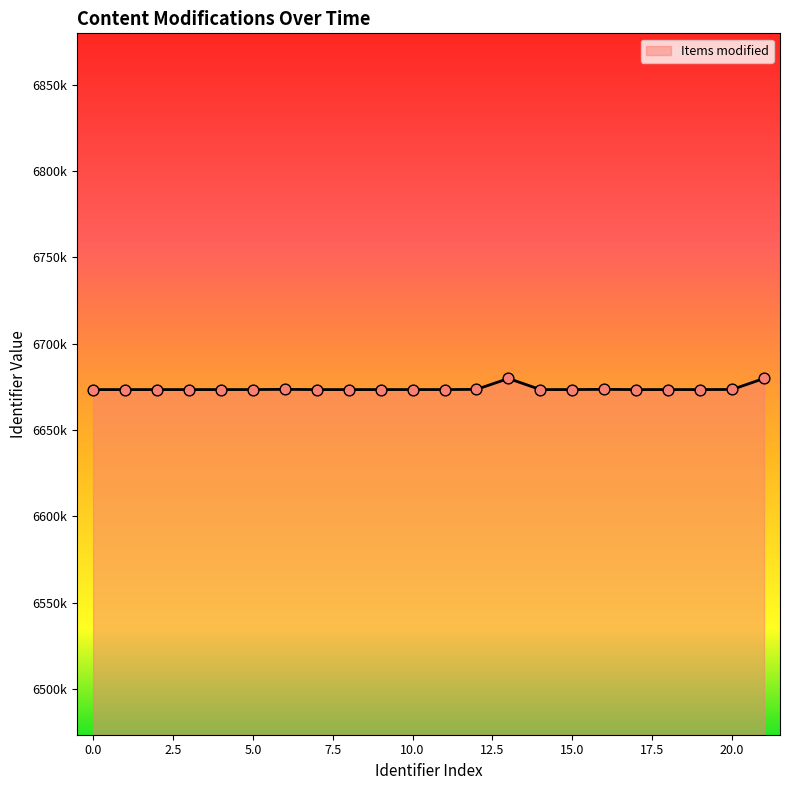

Does the chart have visible grid lines?

No